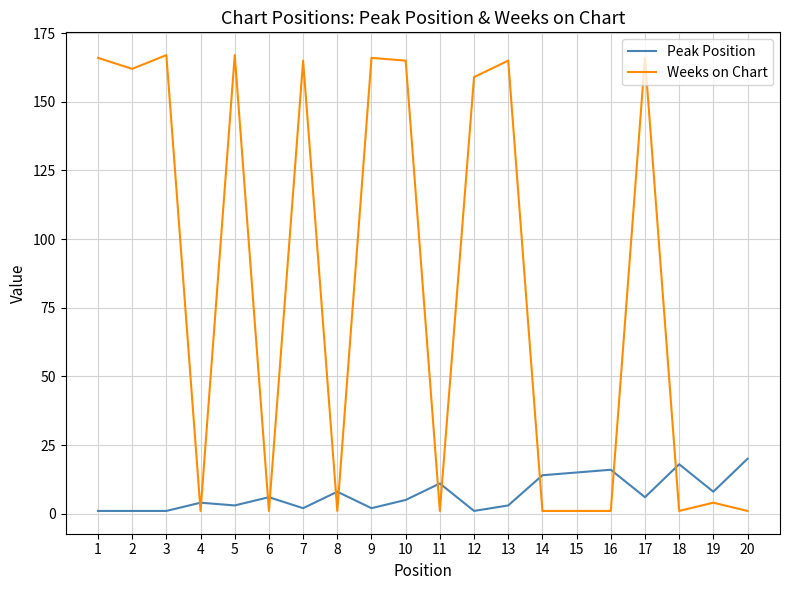

At which label is Weeks on Chart closest to 84?

12